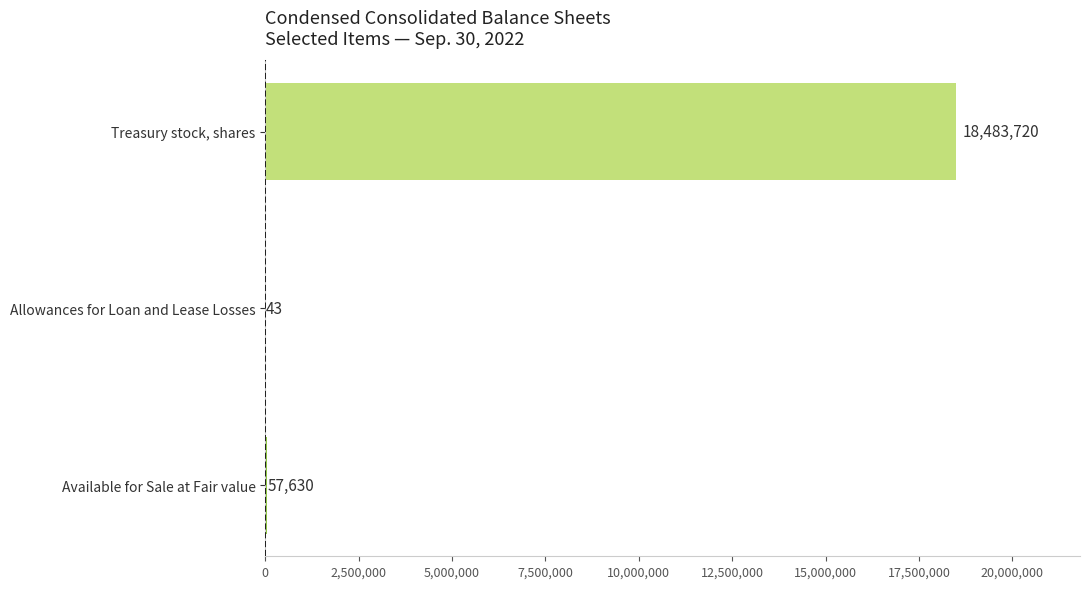

Reading top to bottom, extract all data points from this chart.

Treasury stock, shares=18483720	Allowances for Loan and Lease Losses=43	Available for Sale at Fair value=57630